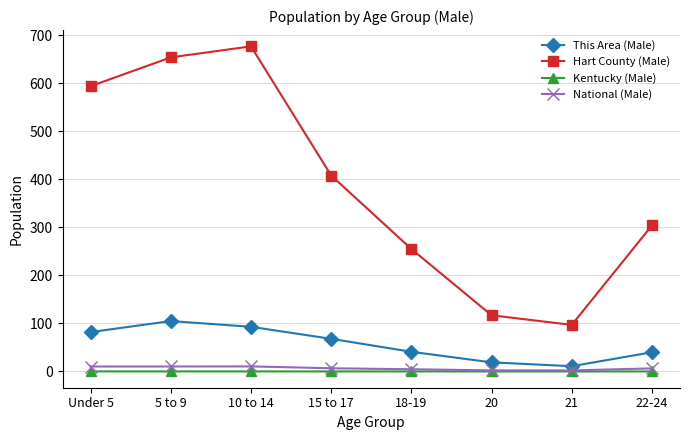

What position from the right is 10 to 14?

6